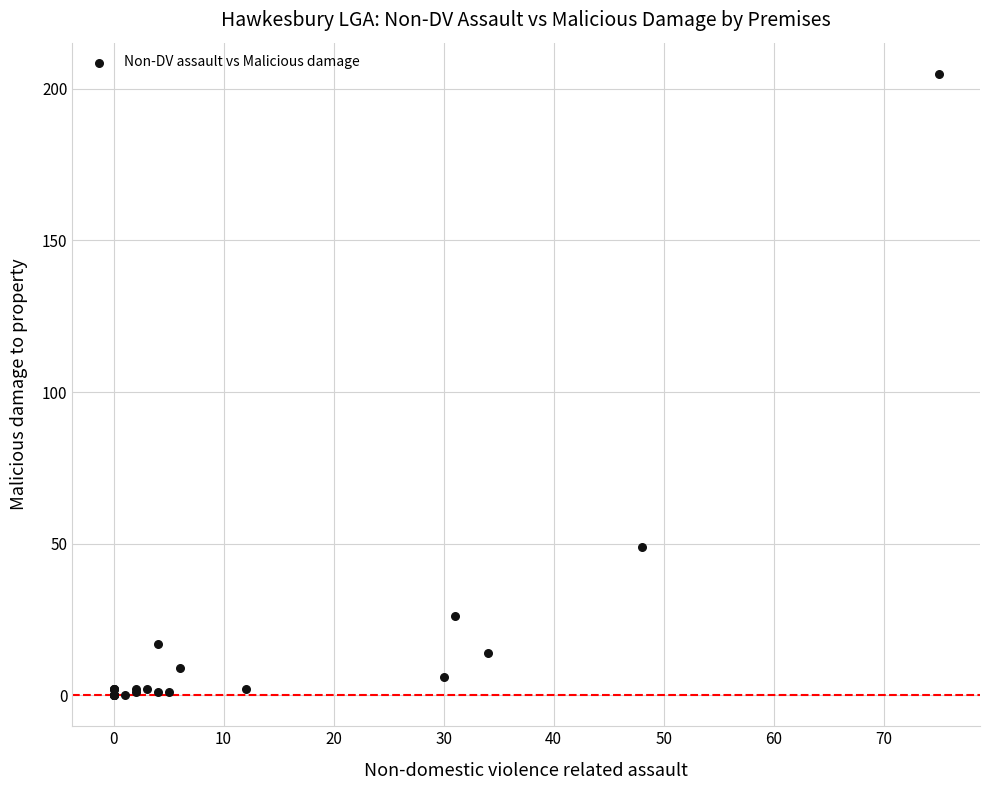

What Y value in the scatter plot is closest to 102?

49